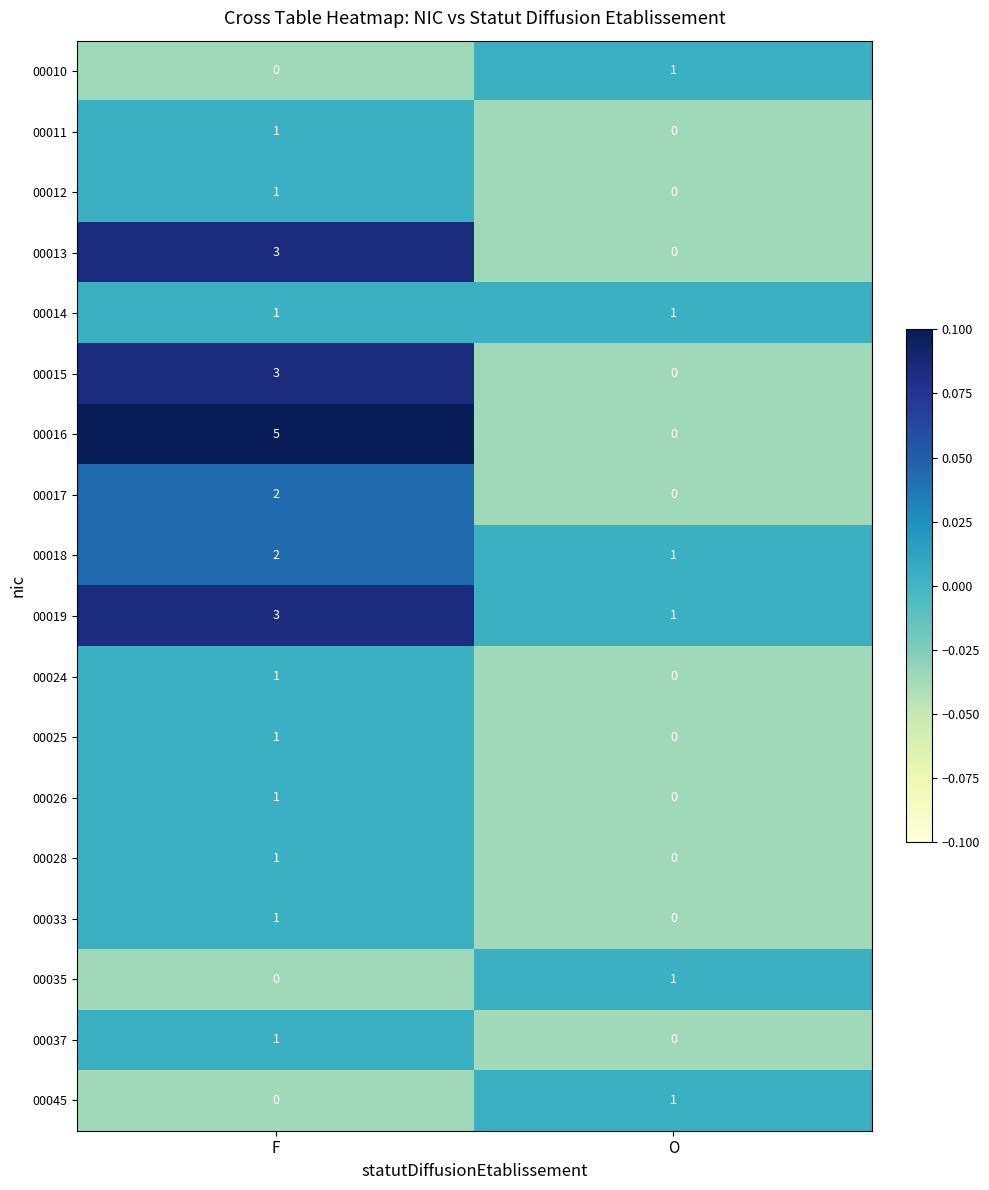

How many values in 00017 are above zero?

1